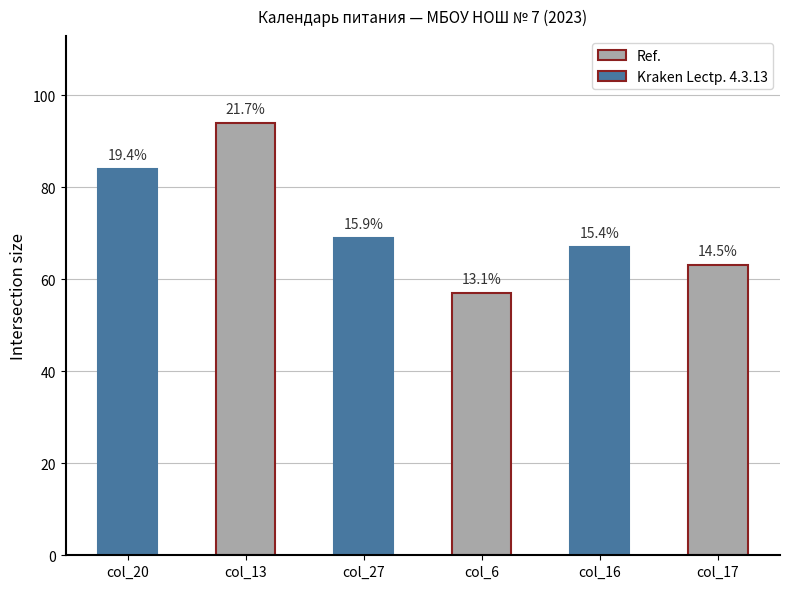

Where is the data nearest to the value 75?

col_27